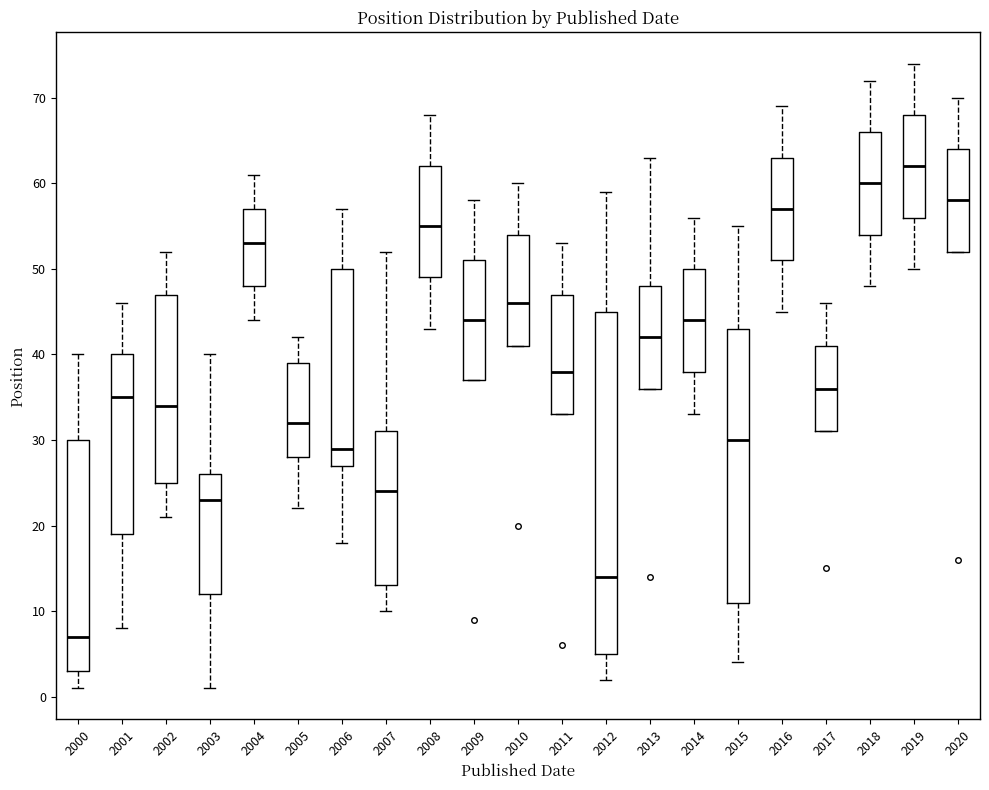

Which box has the highest median line?

2019